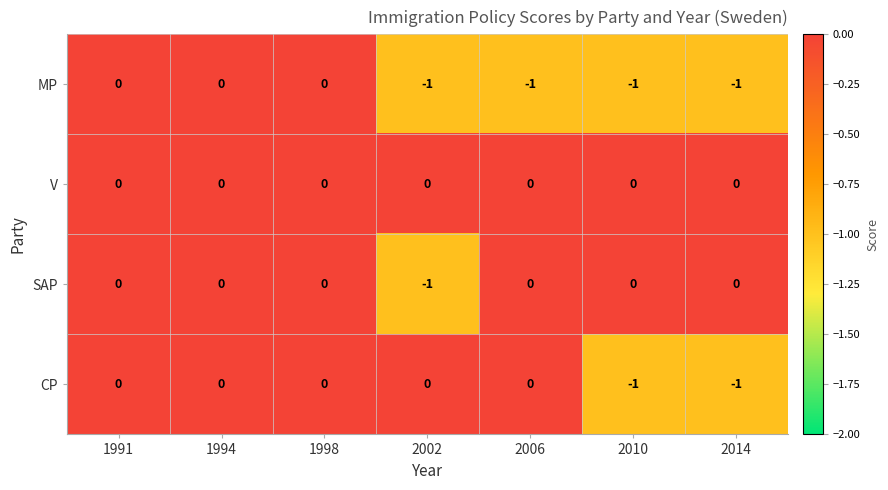

Count the SAP values in the range 0 to 1.

6